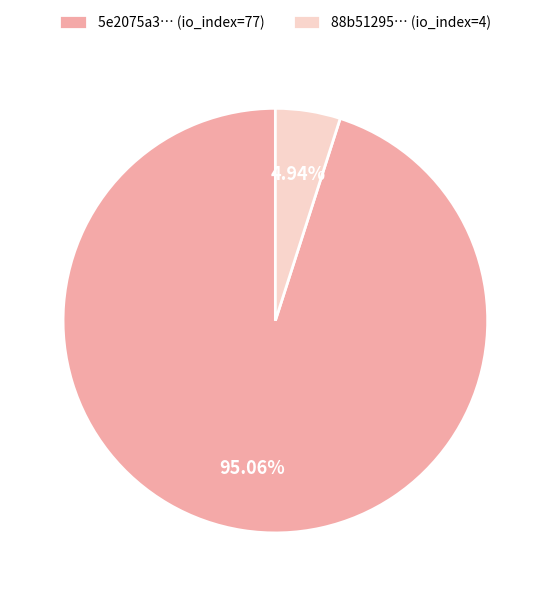

Which has a higher value, 5e2075a3… (io_index=77) or 88b51295… (io_index=4)?

5e2075a3… (io_index=77)